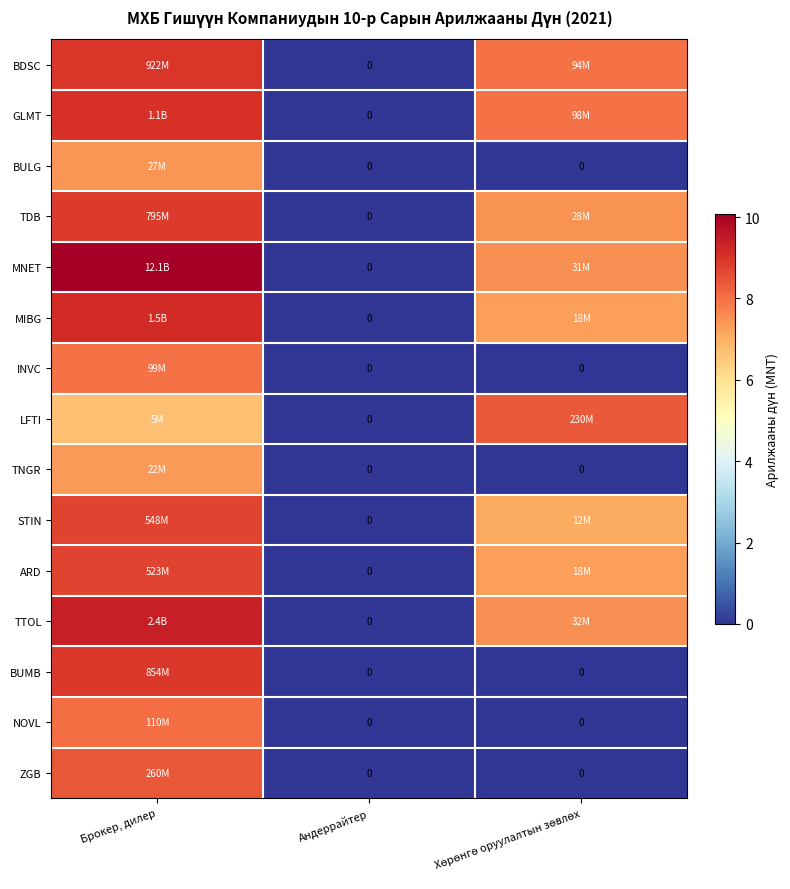

At which label is TDB closest to 4?

Хөрөнгө оруулалтын зөвлөх